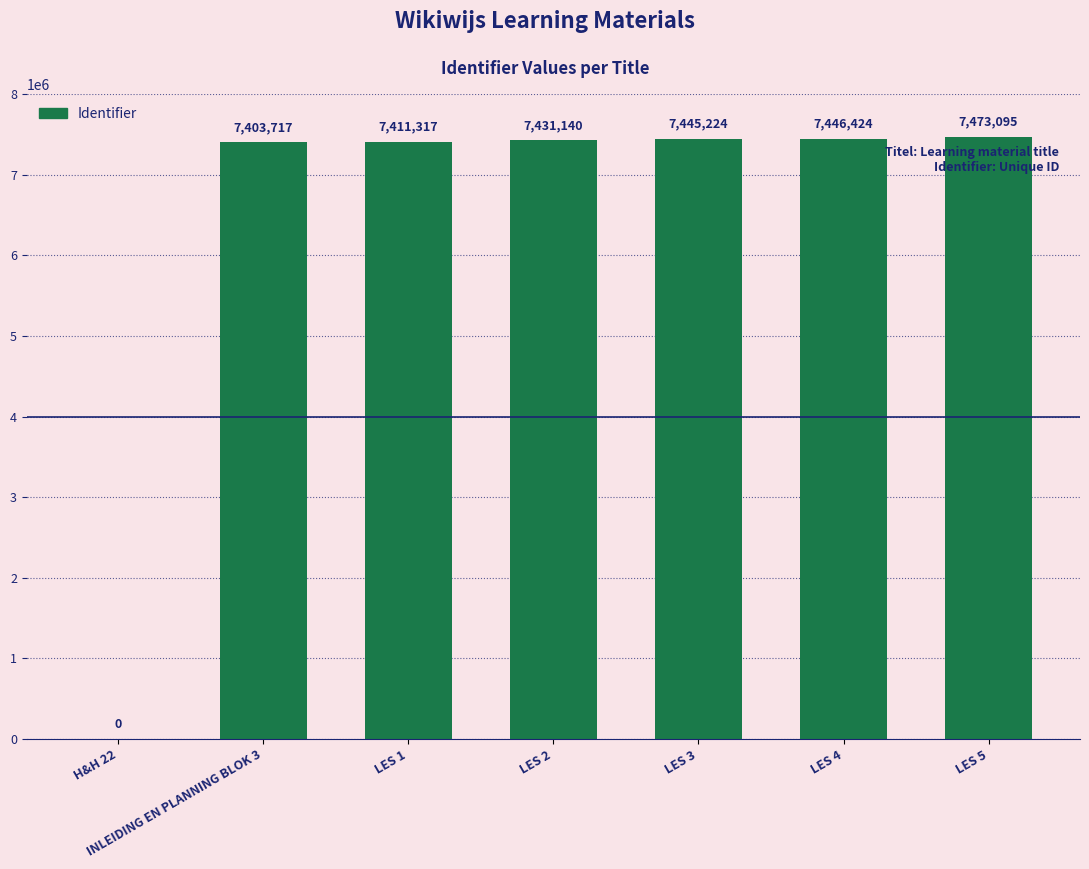

Reading right to left, list all the values displayed in this chart.

7473095	7446424	7445224	7431140	7411317	7403717	0